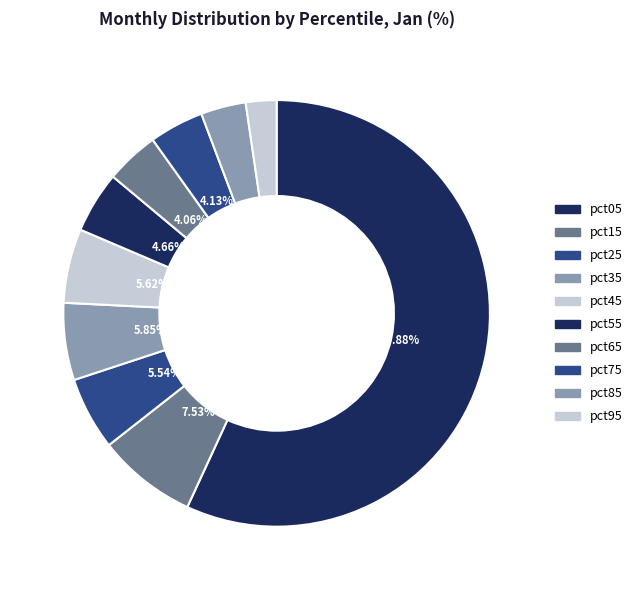

Which has a higher value, pct75 or pct95?

pct75